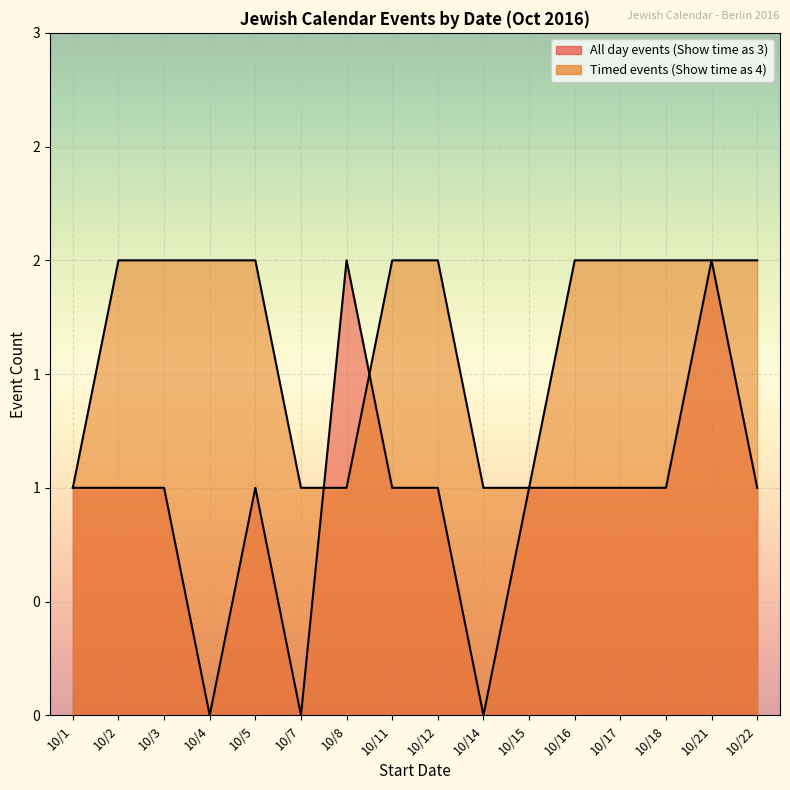

What is the spread (max minus min) of values at 10/11?

1